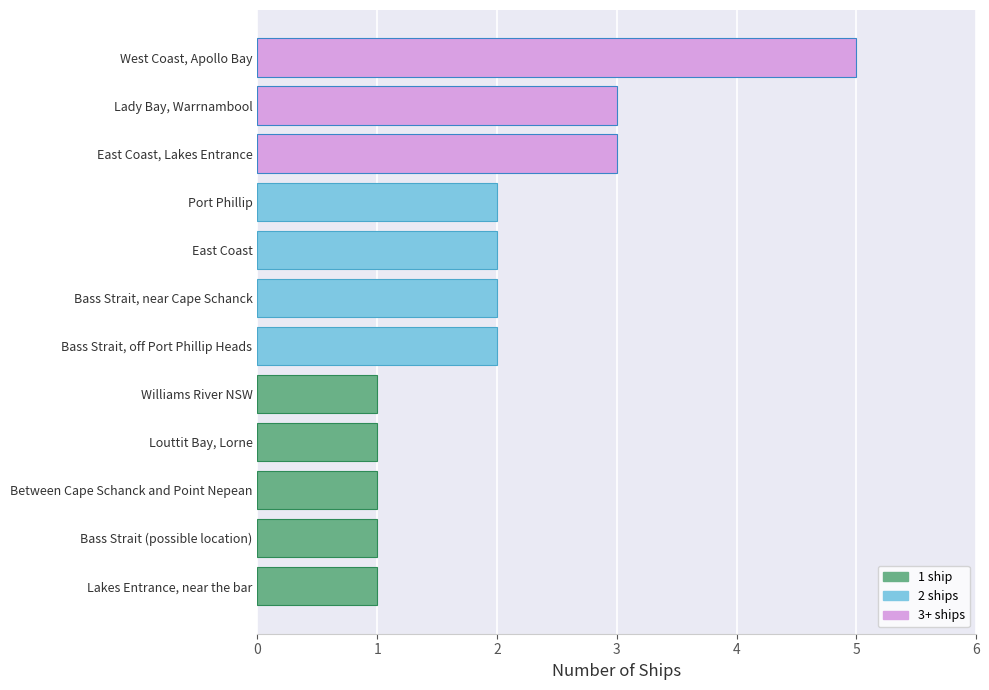

What is the sum of all values?

24